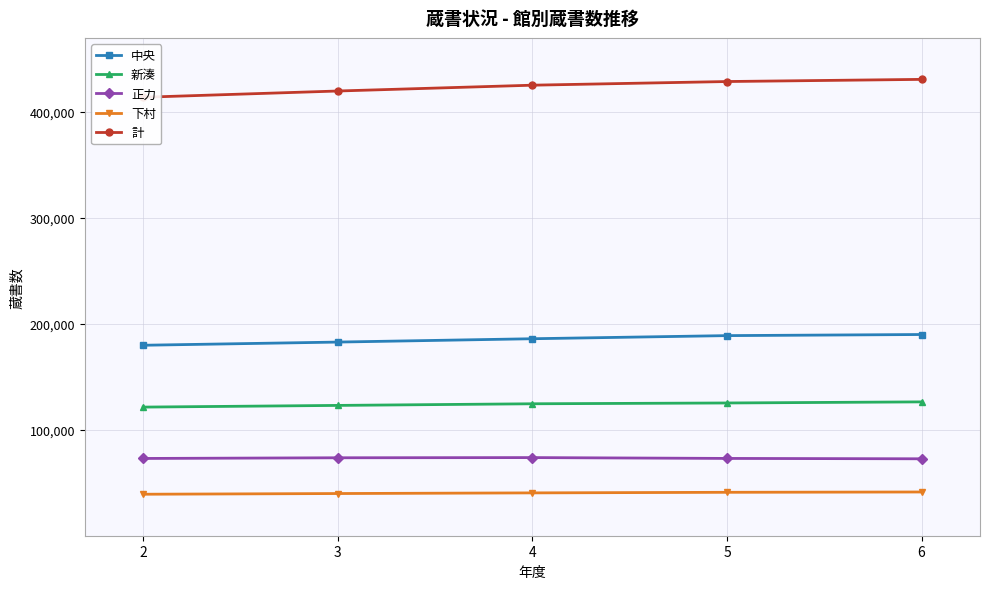

What is the lowest value of the 計 series?

413996